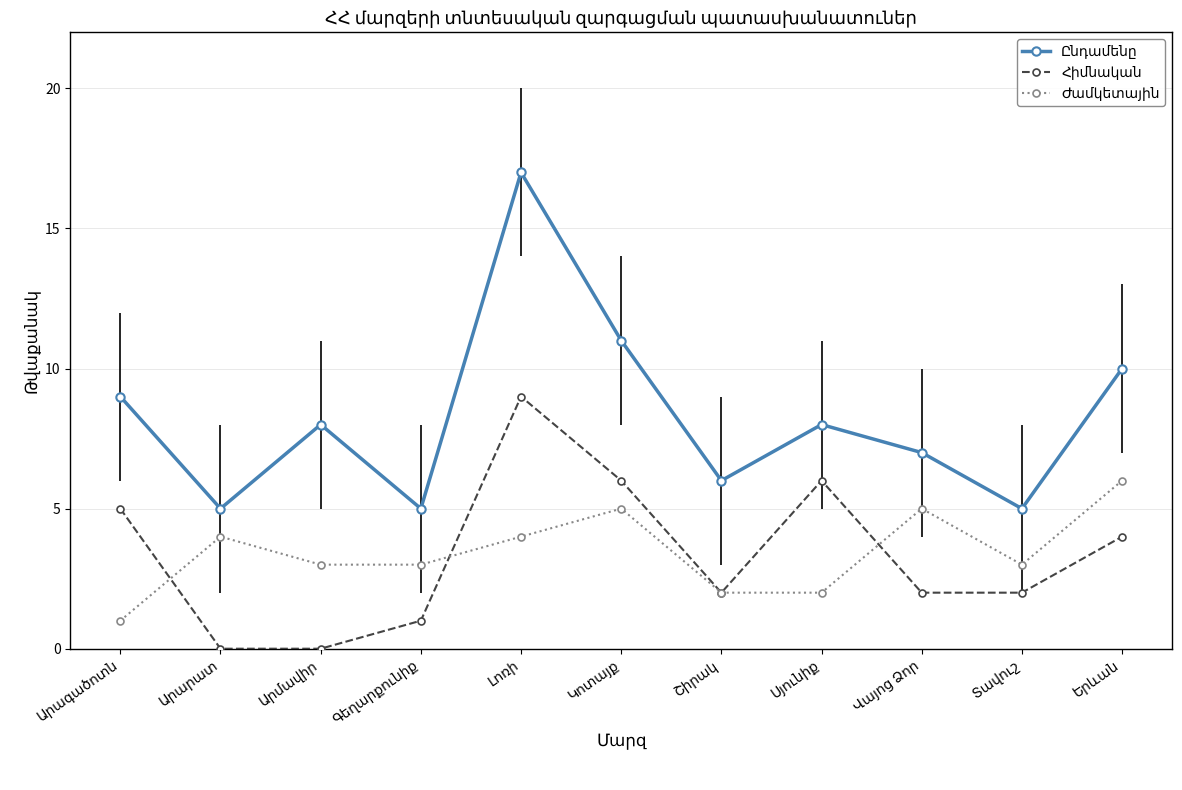

What position from the left is Լոռի?

5